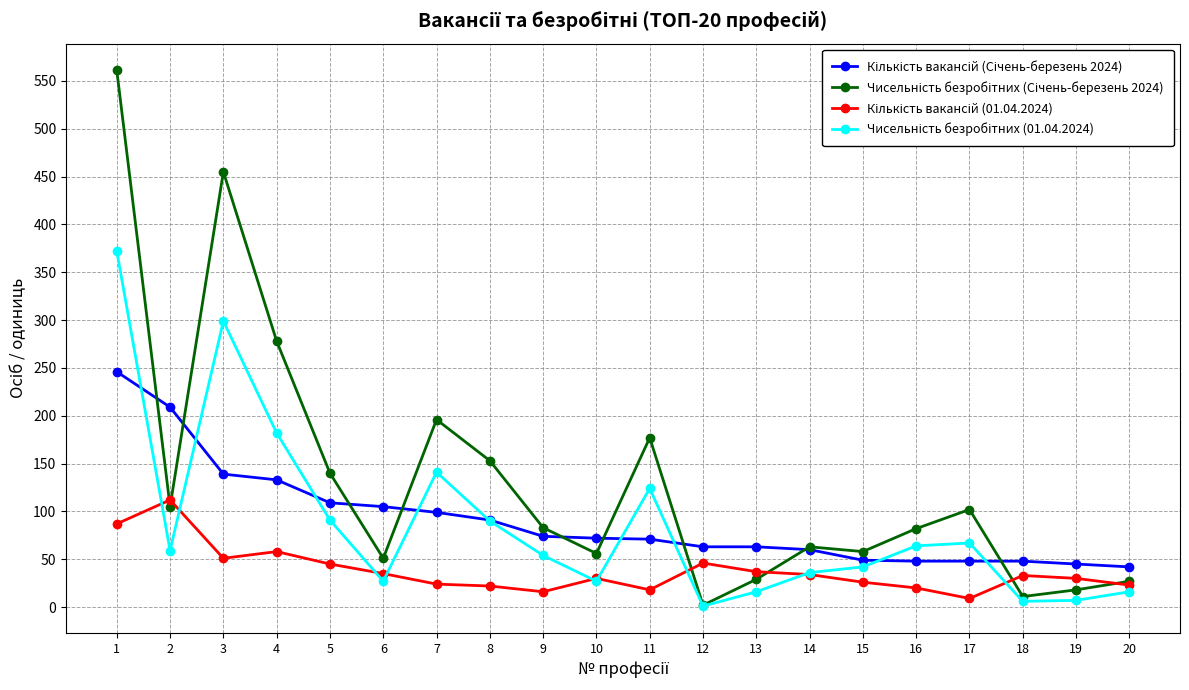

Does the chart have visible grid lines?

Yes